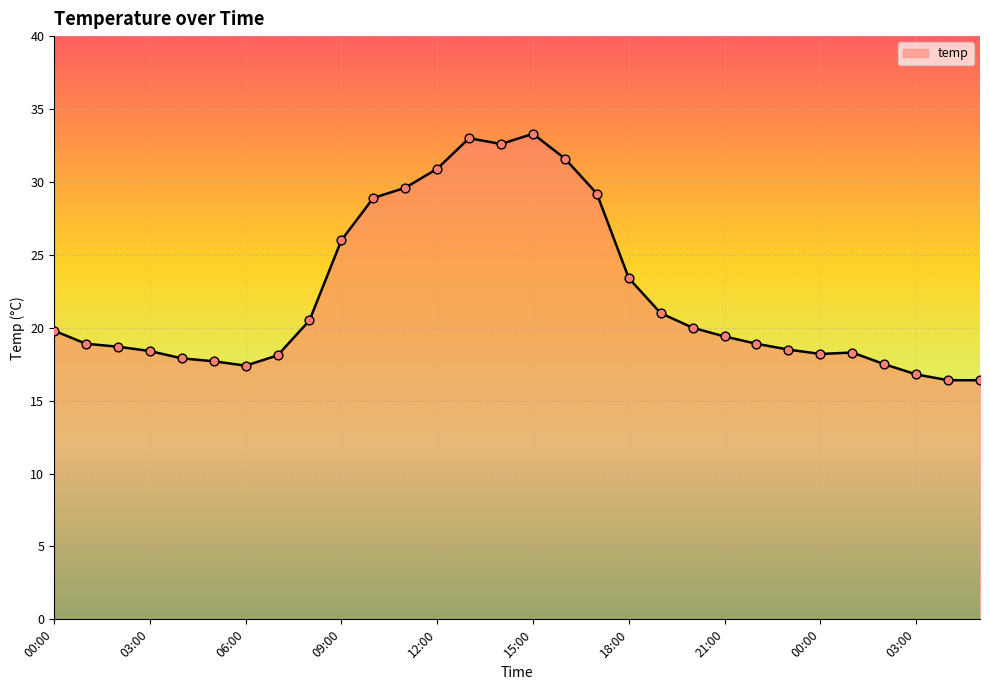

What is the maximum value shown in the chart?

33.3